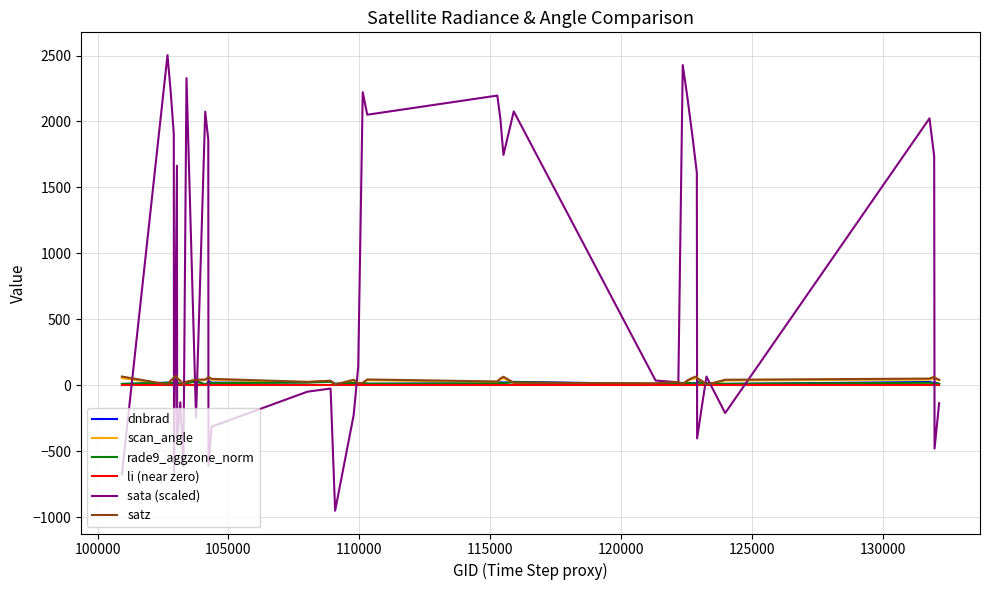

Which series has the largest range (max minus min)?

sata (scaled)